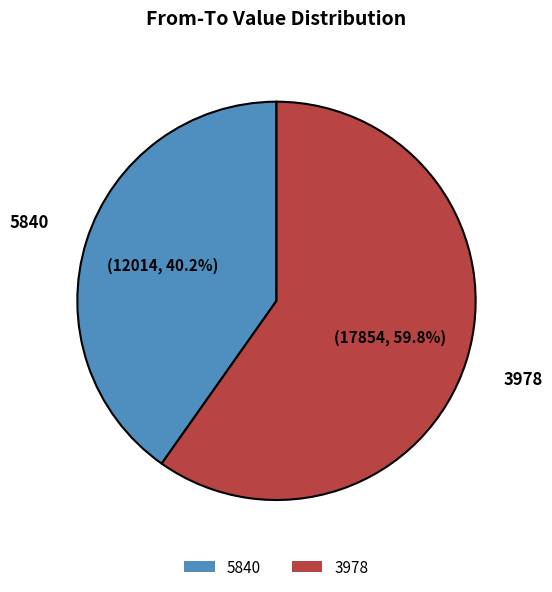

To the nearest percent, what is the combined percentage of 3978 and 5840?

100%